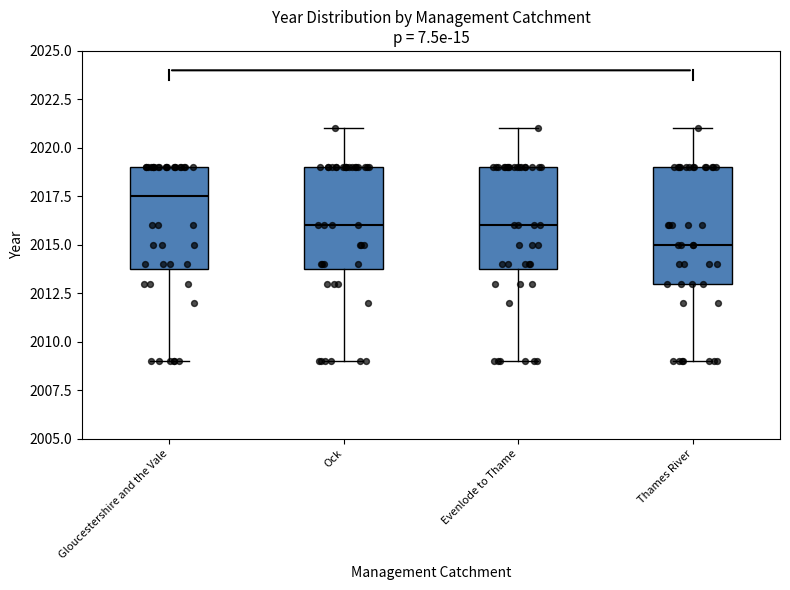

Which box is the tallest, from its lower edge to its upper edge?

Thames River